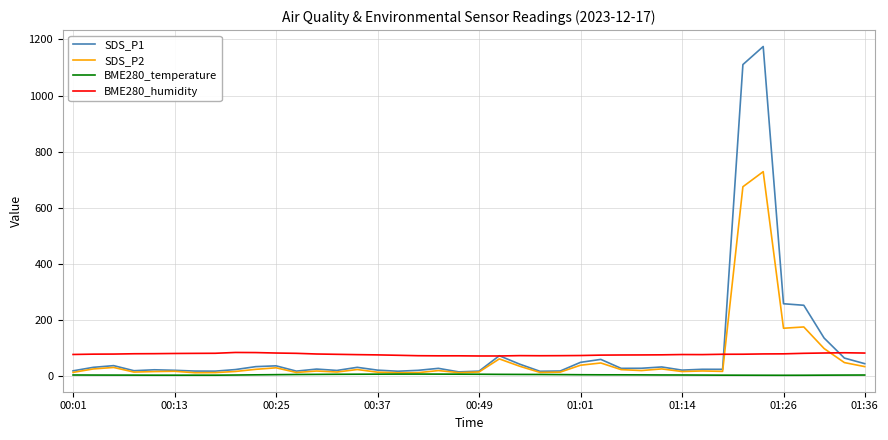

What are all the series names shown in the legend?

SDS_P1, SDS_P2, BME280_temperature, BME280_humidity